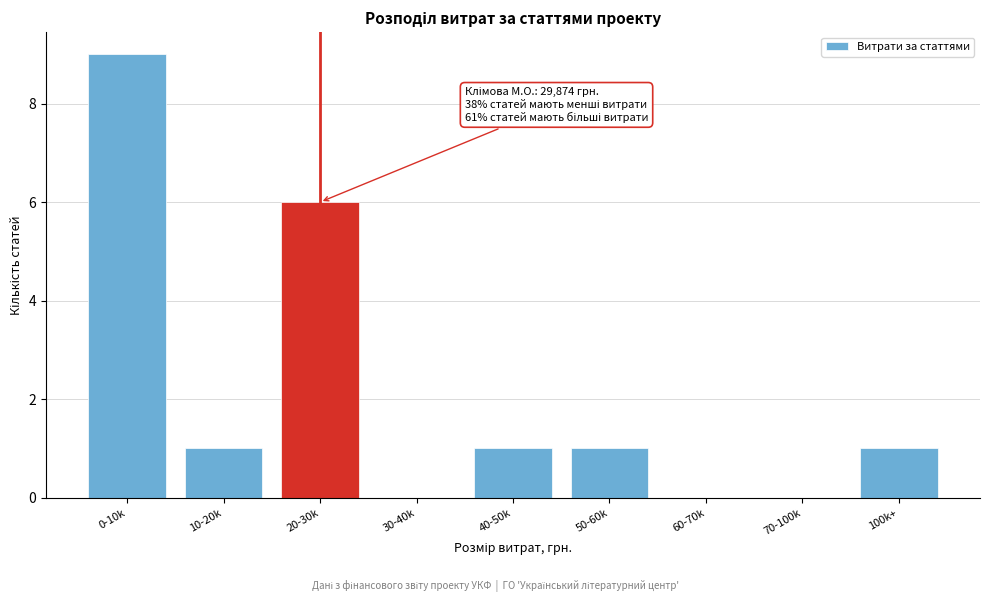

Reading left to right, extract all data points from this chart.

0-10k=9	10-20k=1	20-30k=6	30-40k=0	40-50k=1	50-60k=1	60-70k=0	70-100k=0	100k+=1